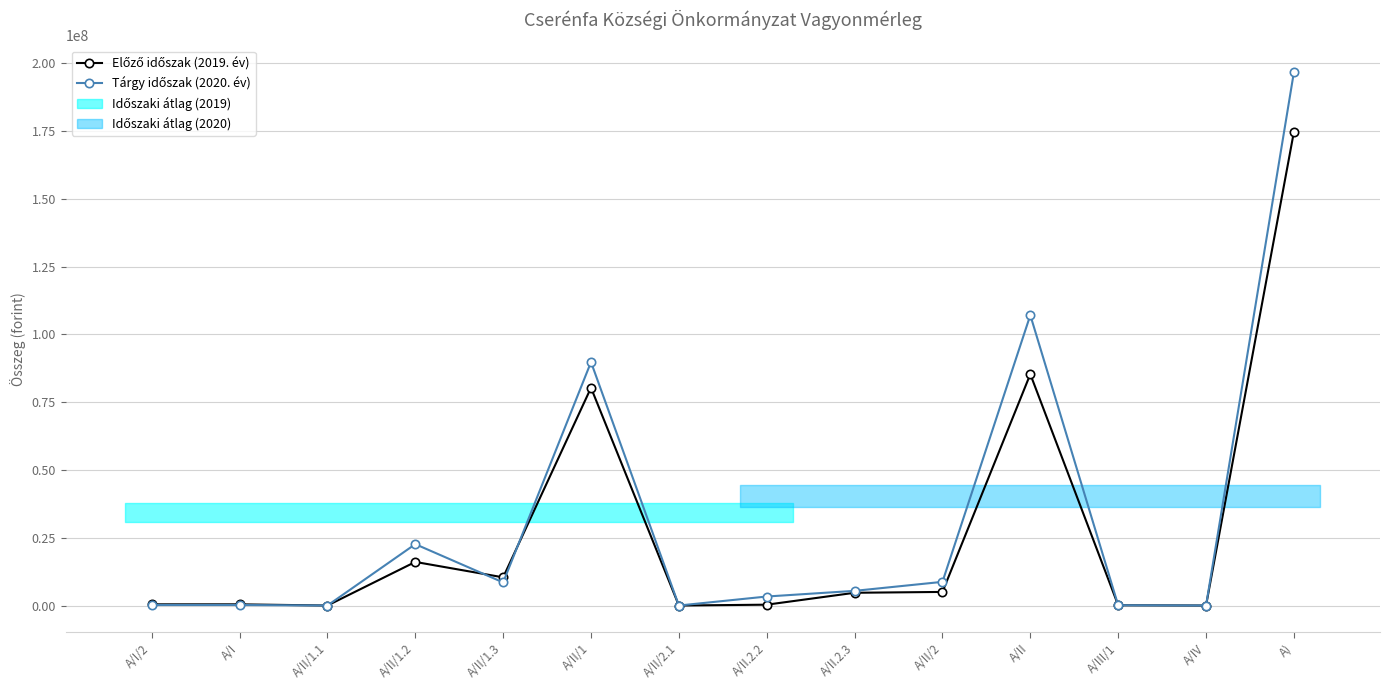

Which series changed the most between A/III/1 and A/IV?

Előző időszak (2019. év)